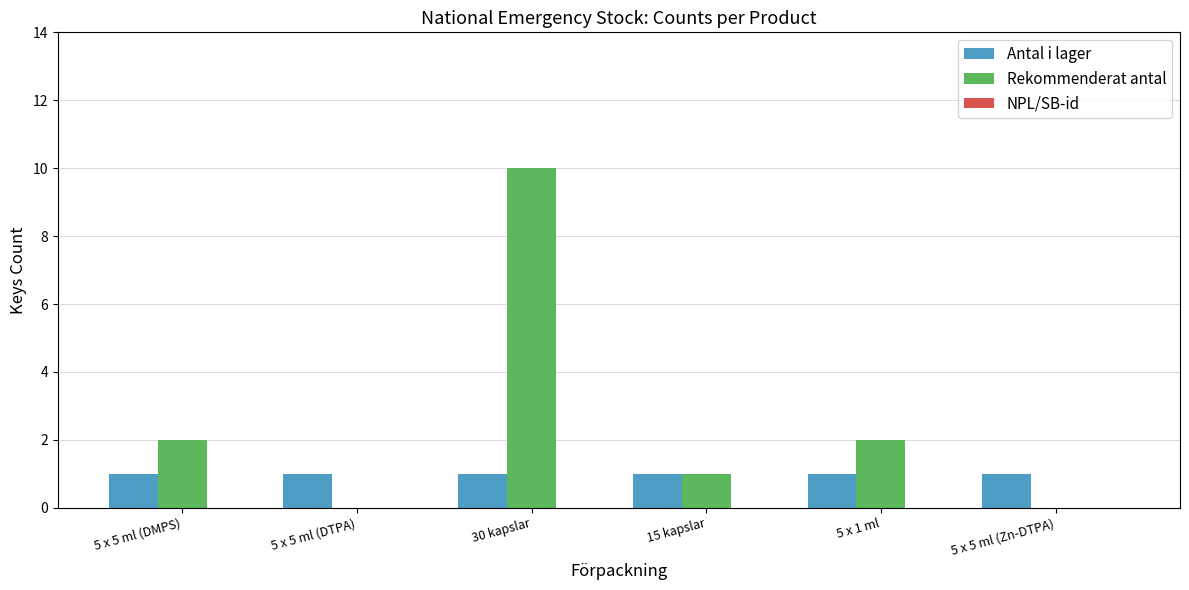

How many distinct data groups are displayed?

2